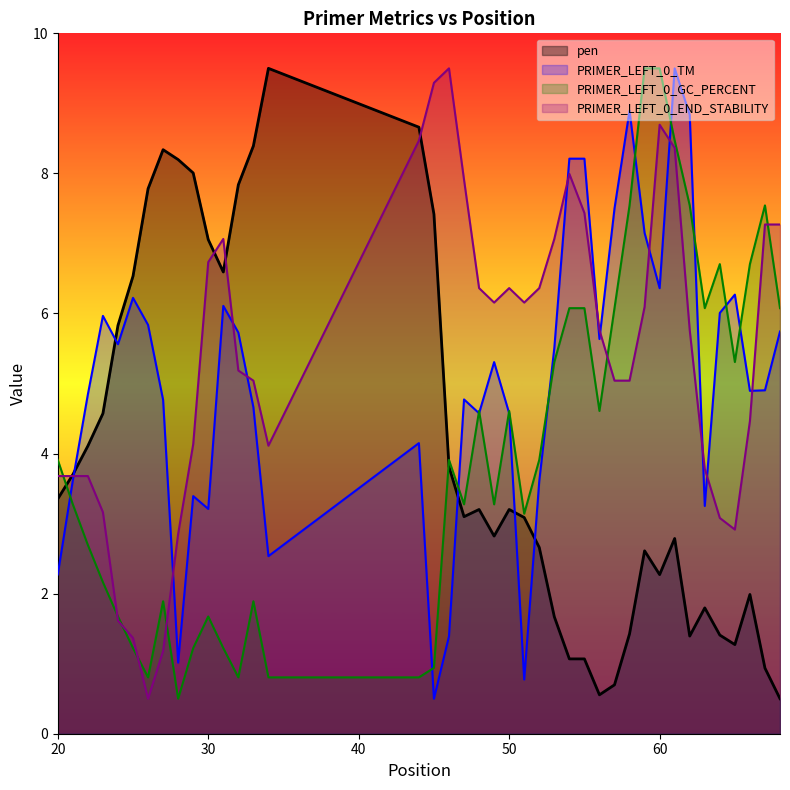

True or false: PRIMER_LEFT_0_END_STABILITY and PRIMER_LEFT_0_GC_PERCENT intersect in this chart.

True